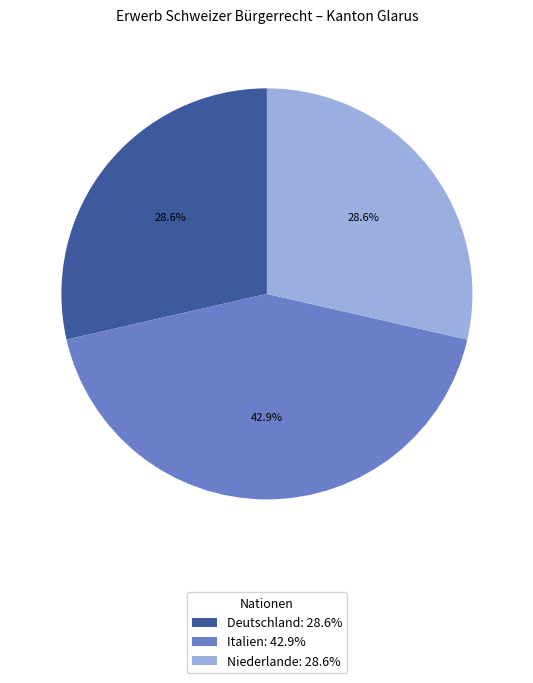

What is the largest slice in the pie chart?

Italien